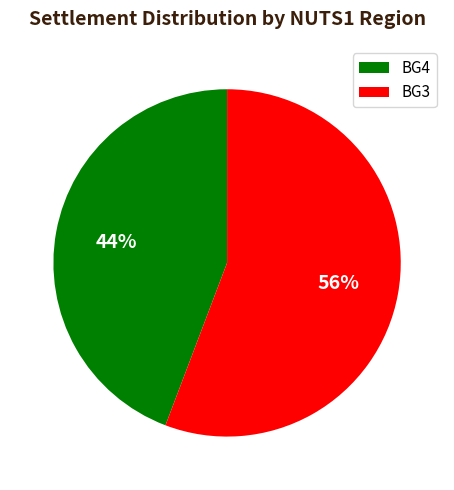

Which slice is the largest?

BG3